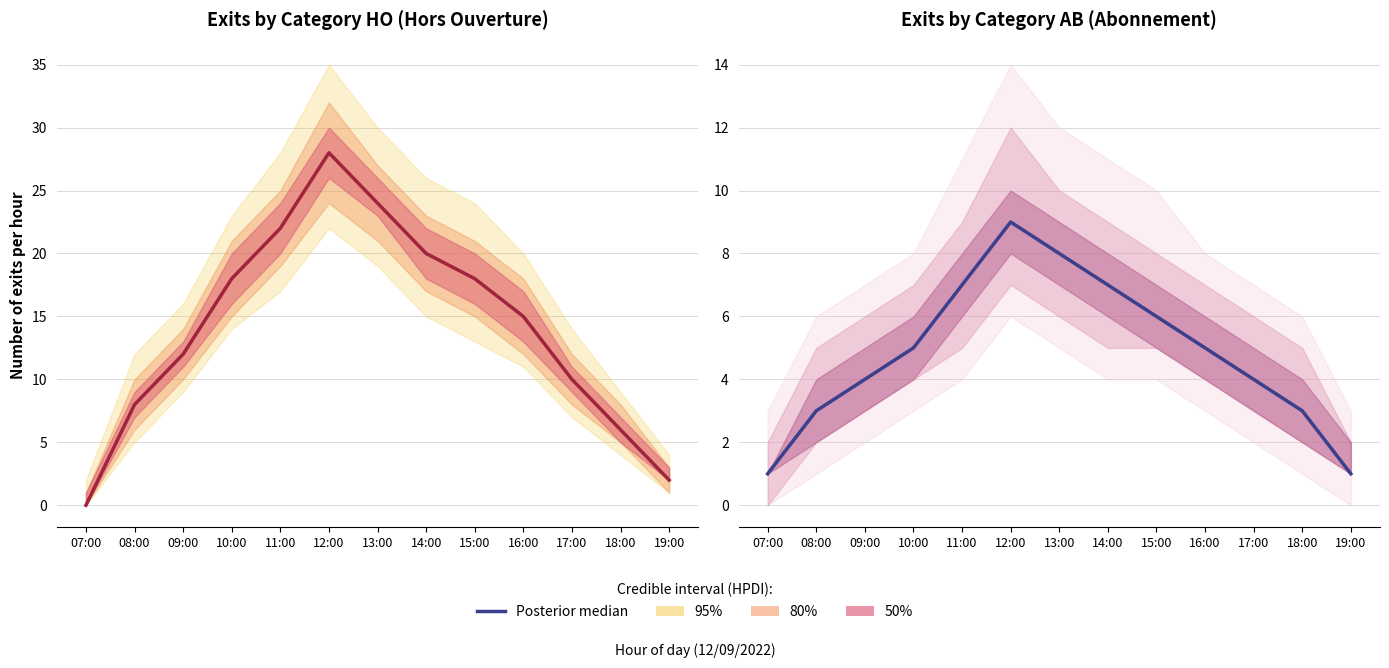

Which category has the lowest value across all series?

07:00